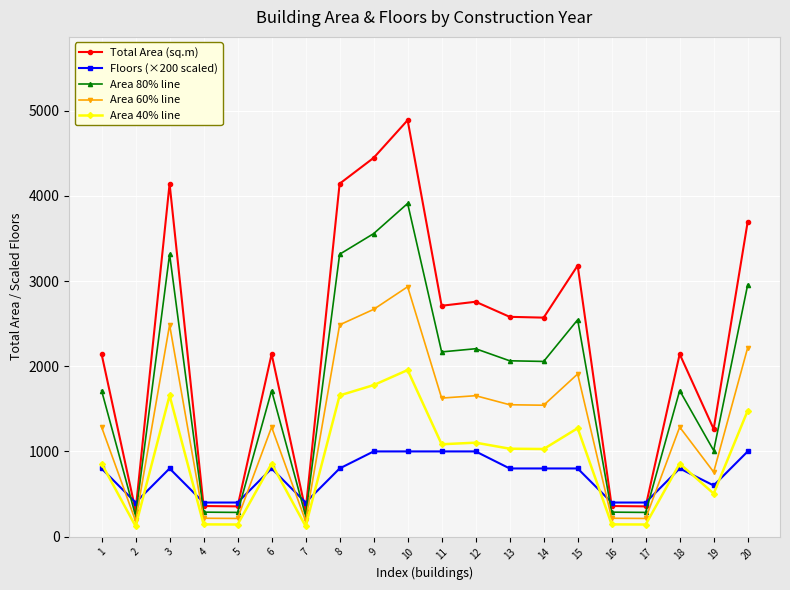

What is the difference between the maximum and second lowest values in the Area 60% line series?

2750.1